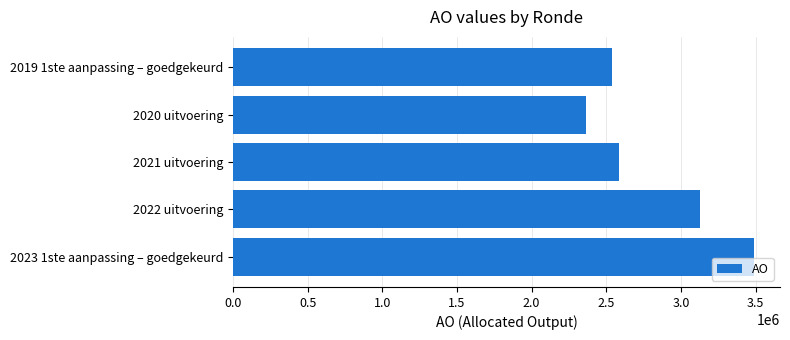

Is it true that the value at 2020 uitvoering is 2364525?

True